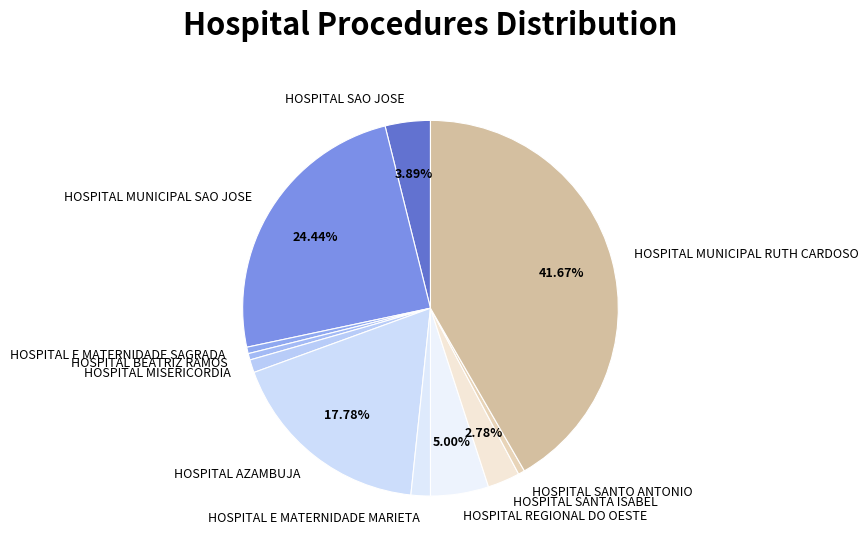

Combined, do HOSPITAL AZAMBUJA and HOSPITAL SANTA ISABEL account for over 50%?

No